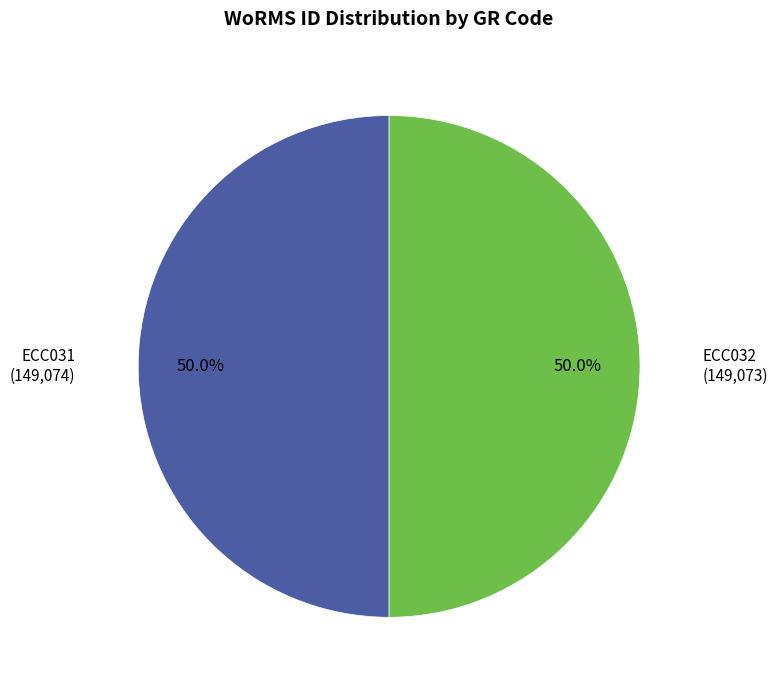

True or false: ECC031 accounts for 37% of the total.

False